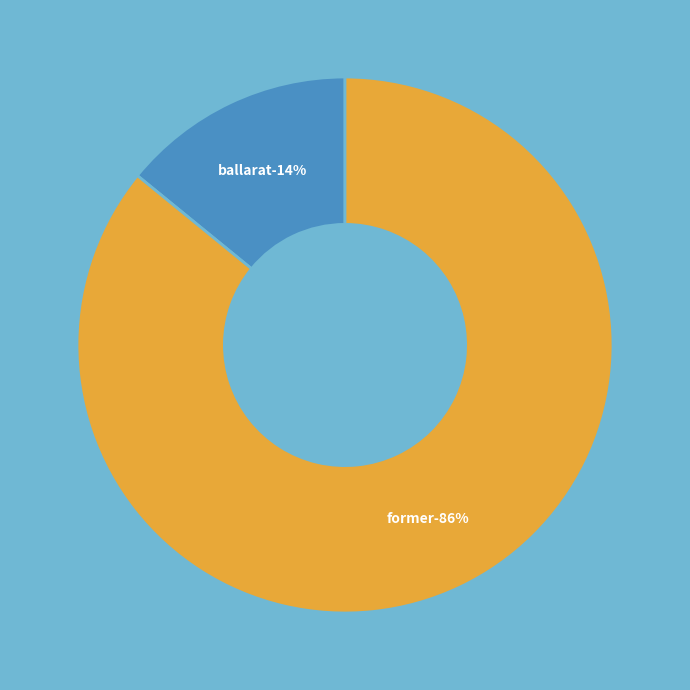

What is the ratio of the value at FORMER RAILWAY ENGINE SHED to the value at BALLARAT RAILWAY COMPLEX?

6.1